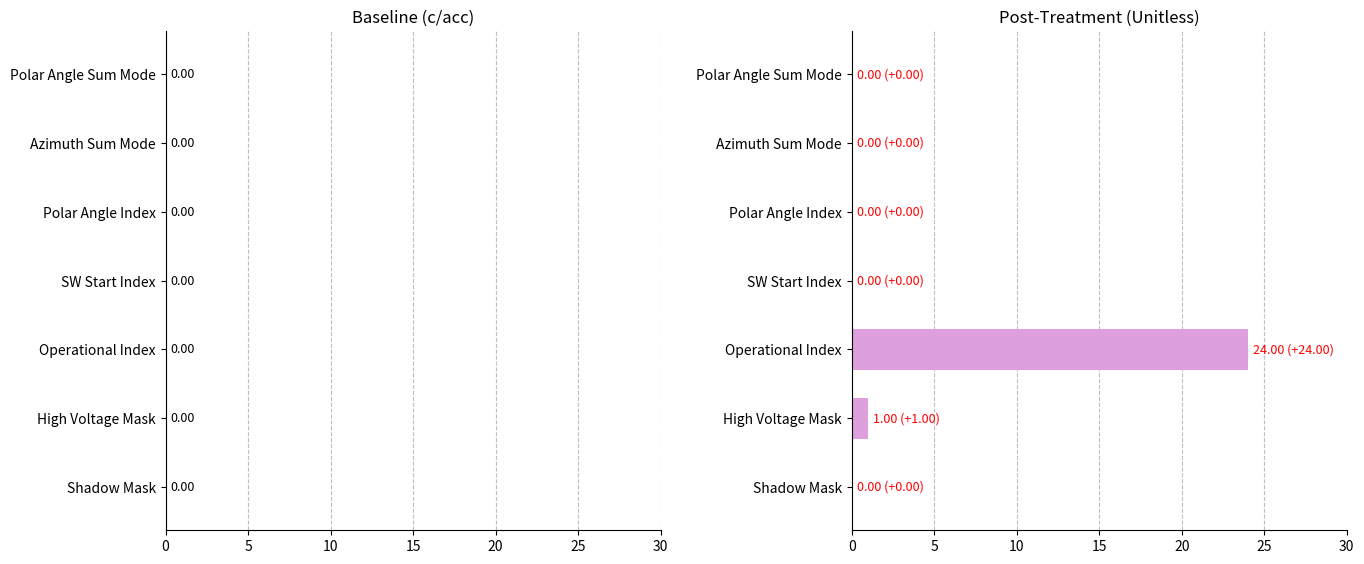

What is the sum of all values?

25